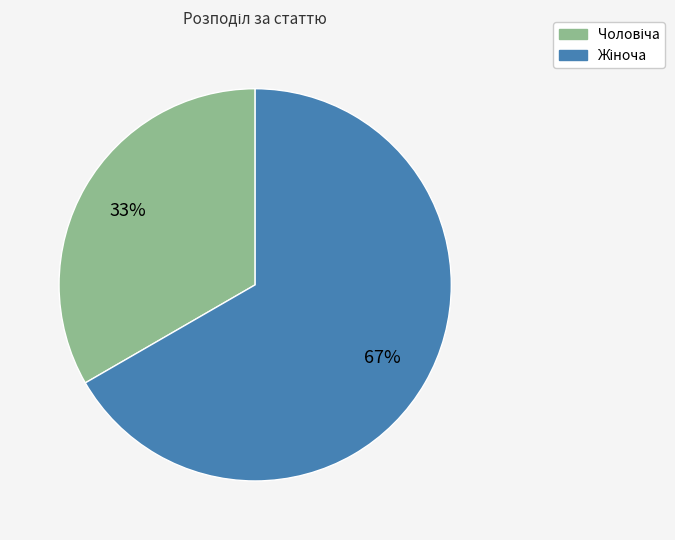

To the nearest percent, what is the average slice percentage?

50%